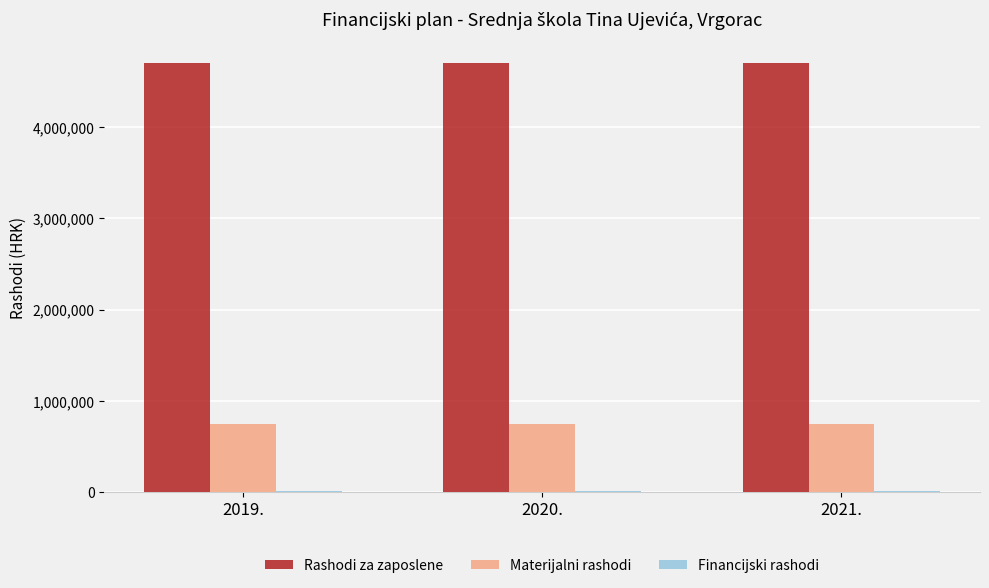

What is the total value across all series at 2019.?

5453163